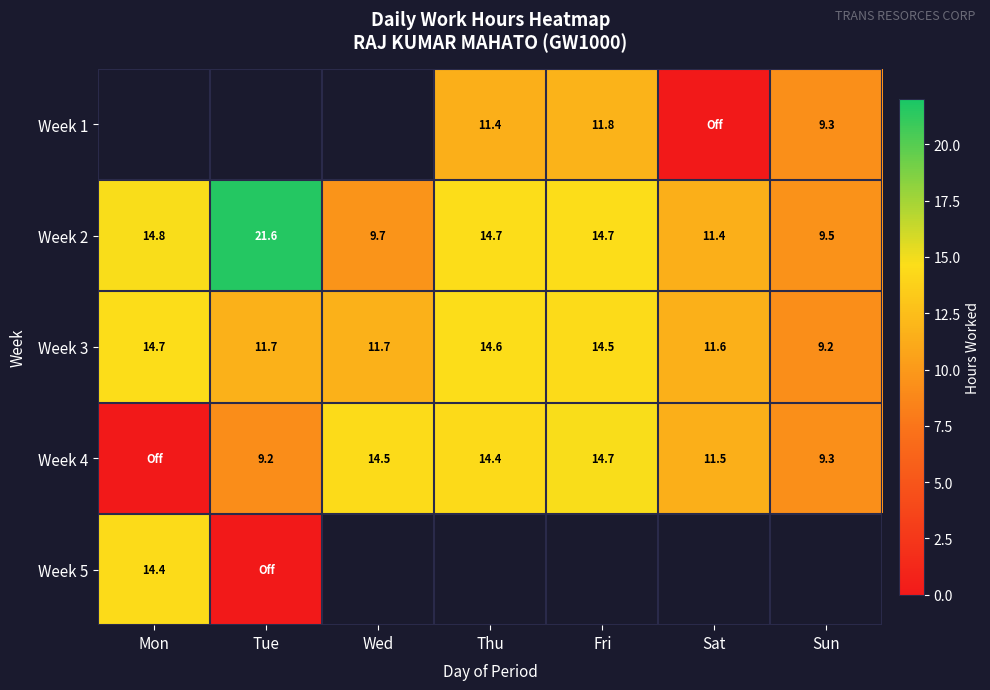

The Week 4 series shows 9.3 at Sun. True or false?

True